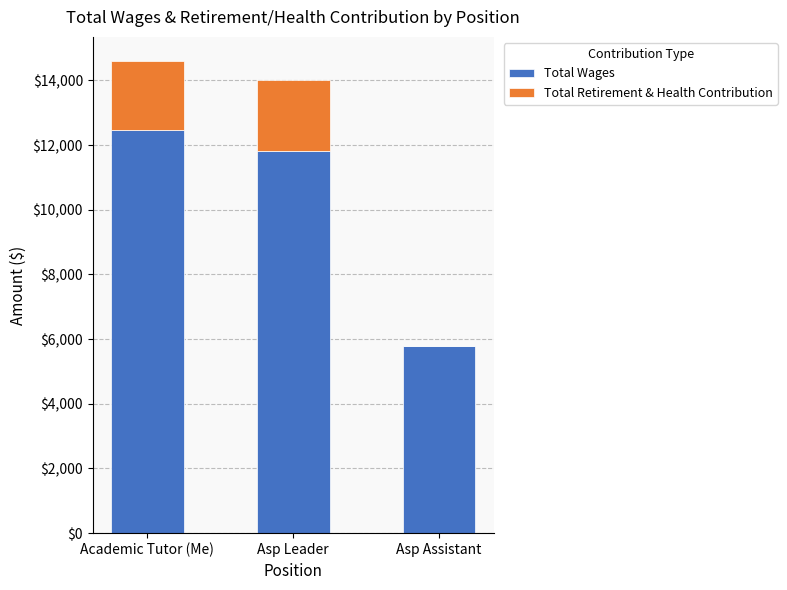

True or false: Total Wages has a value of 5800 at Asp Assistant.

True